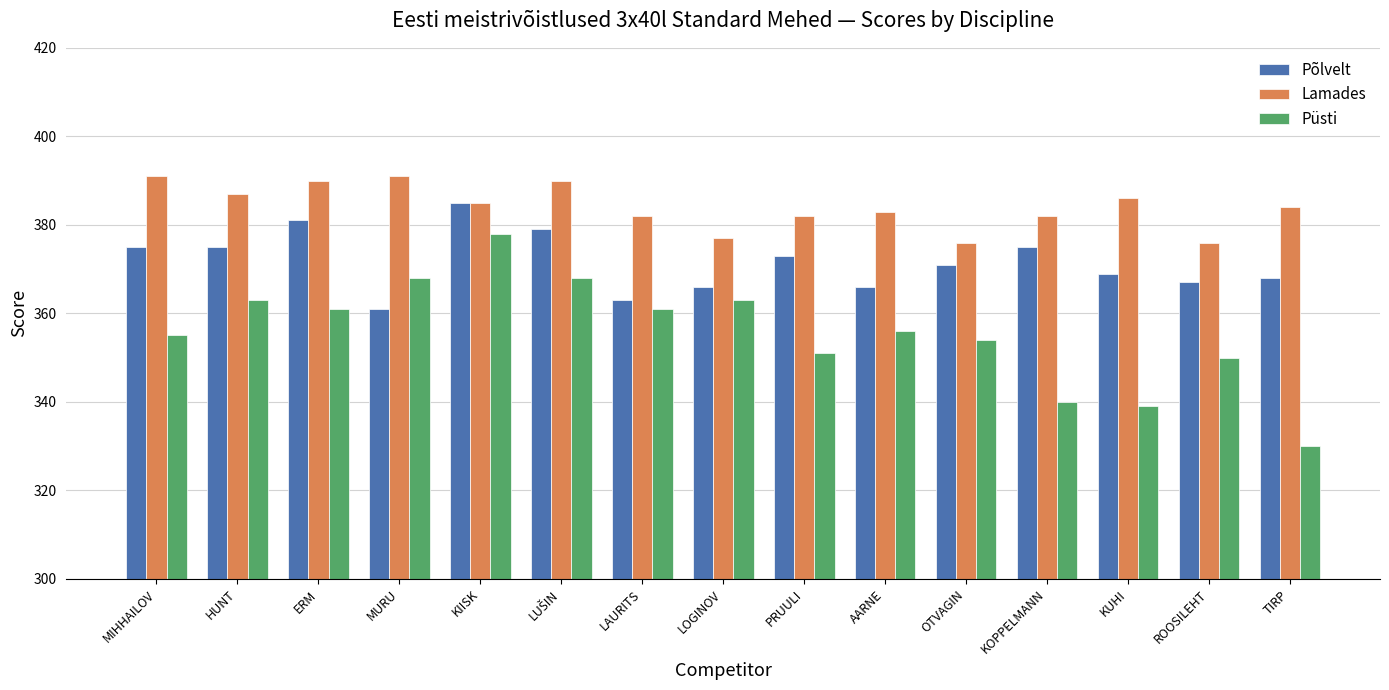

What value does the Lamades series have at LAURITS, to the nearest 5?

380